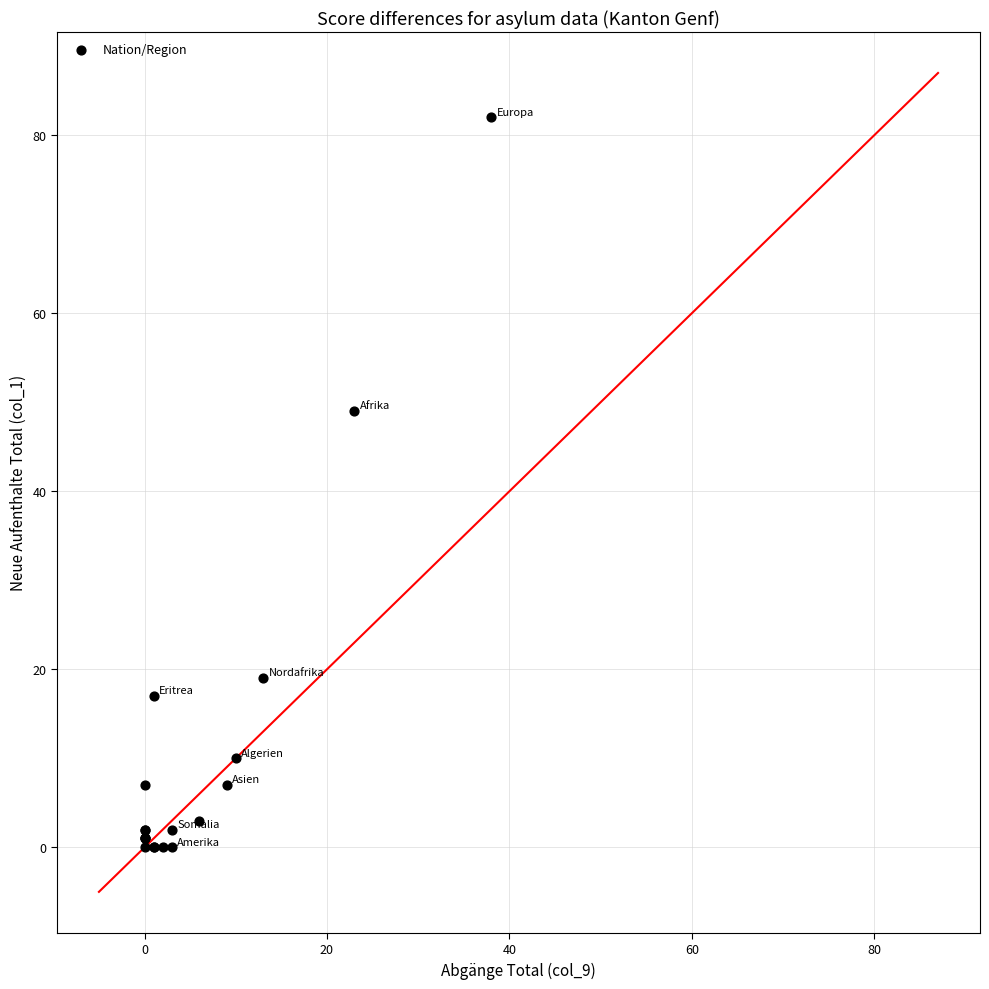

What Y value in the scatter plot is closest to 41?

49